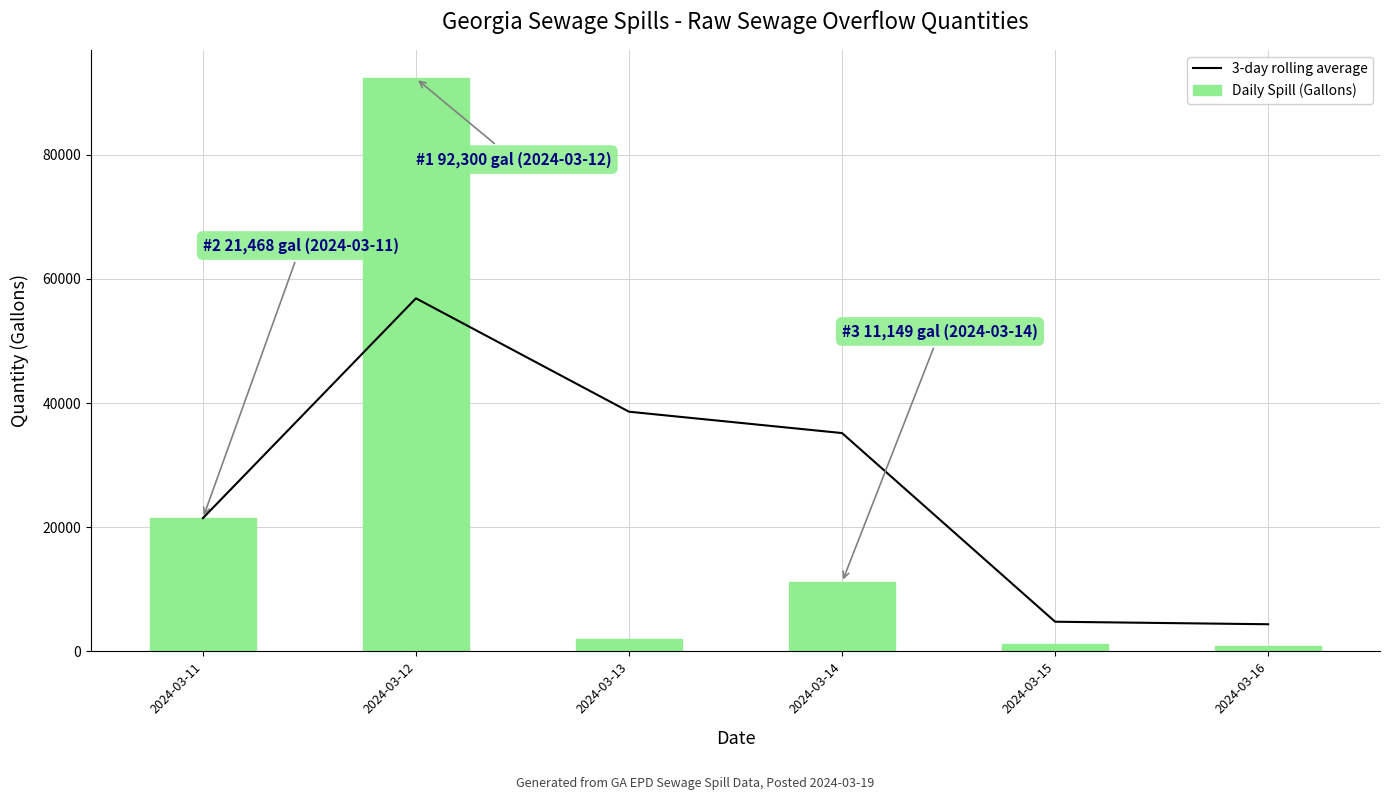

What are all the series names shown in the legend?

3-day rolling average, Daily Spill (Gallons)